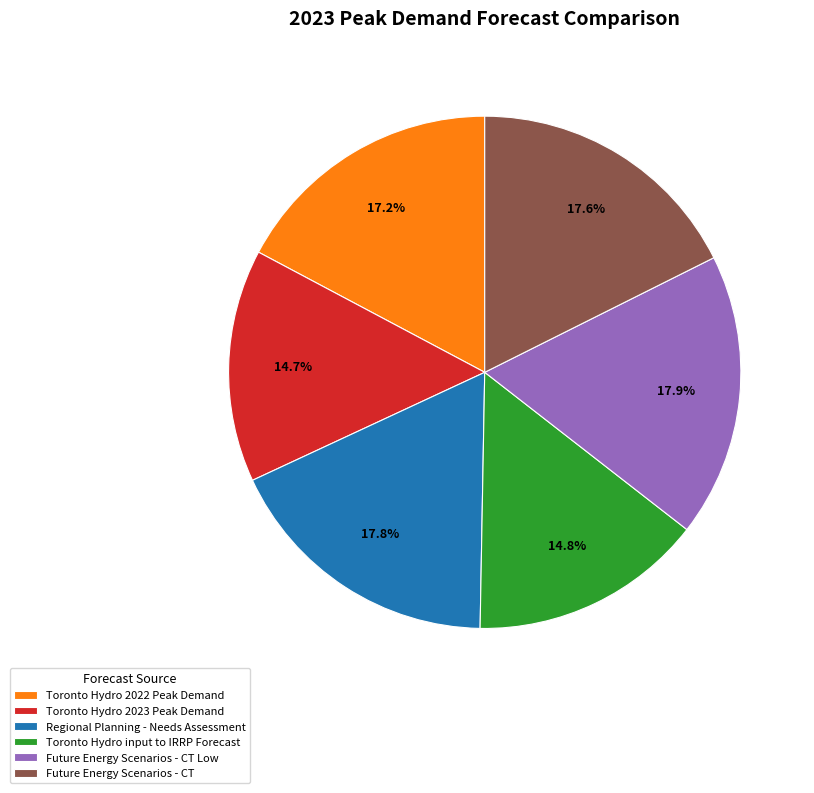

Between Toronto Hydro 2022 Peak Demand and Future Energy Scenarios - CT Low, which is larger?

Future Energy Scenarios - CT Low